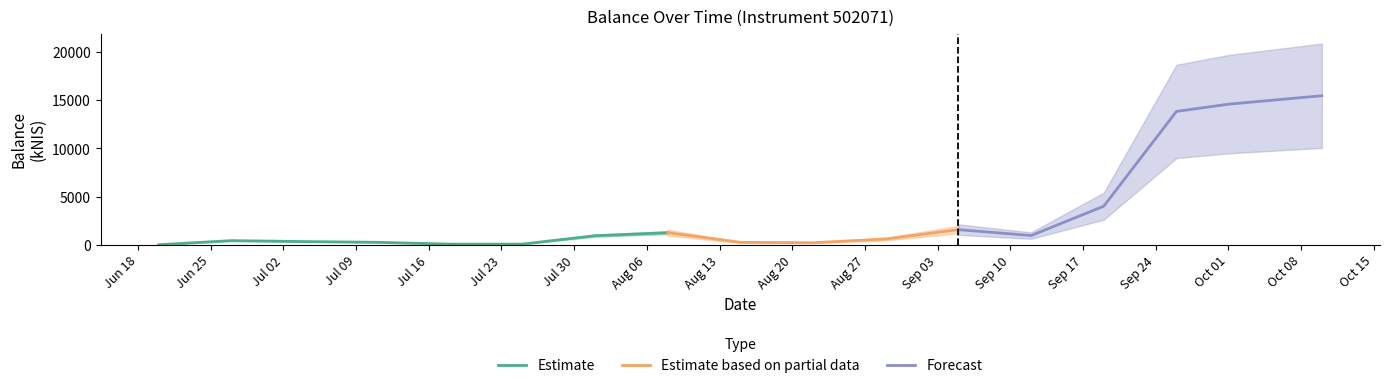

True or false: the data shows 13849.0 at 2024-09-26.

True